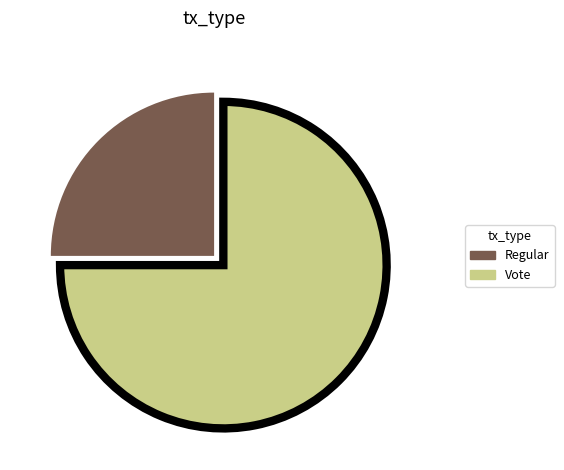

Is it true that Regular is 33% of the pie?

False